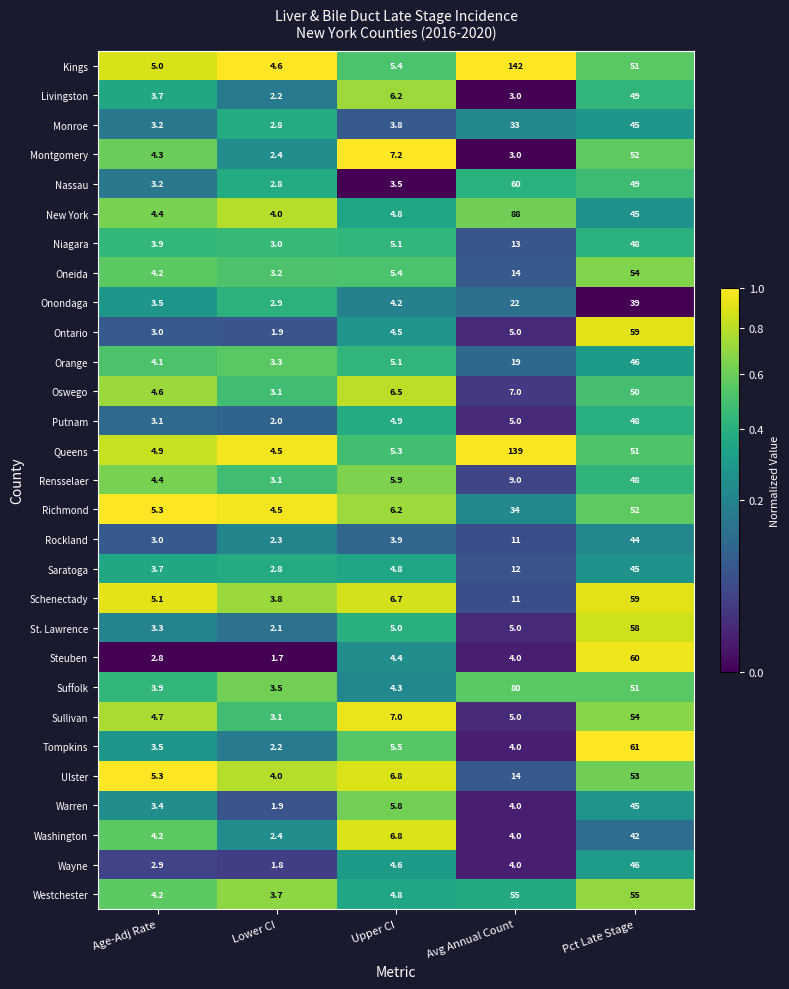

Is the value of Saratoga at Lower CI greater than the value of Niagara at Pct Late Stage?

No